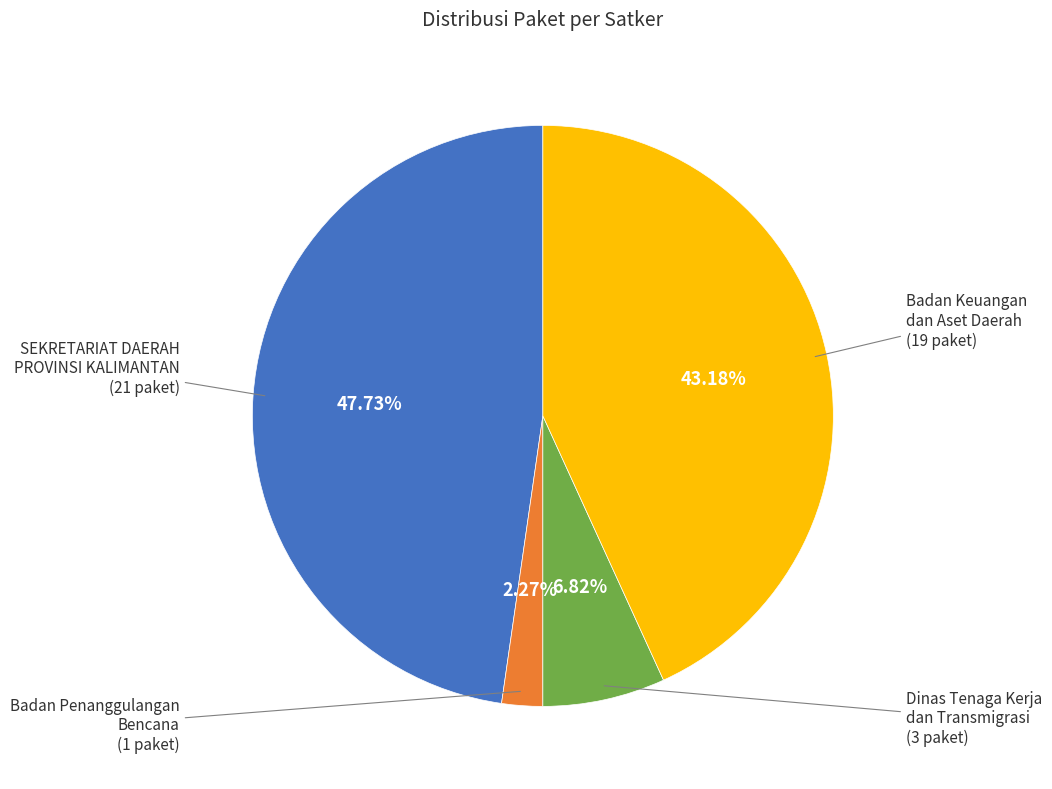

Is there a majority slice in this chart?

No